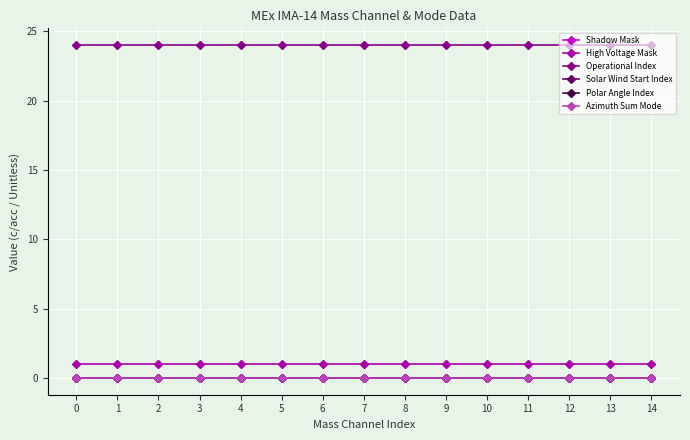

True or false: Solar Wind Start Index and Azimuth Sum Mode intersect in this chart.

False